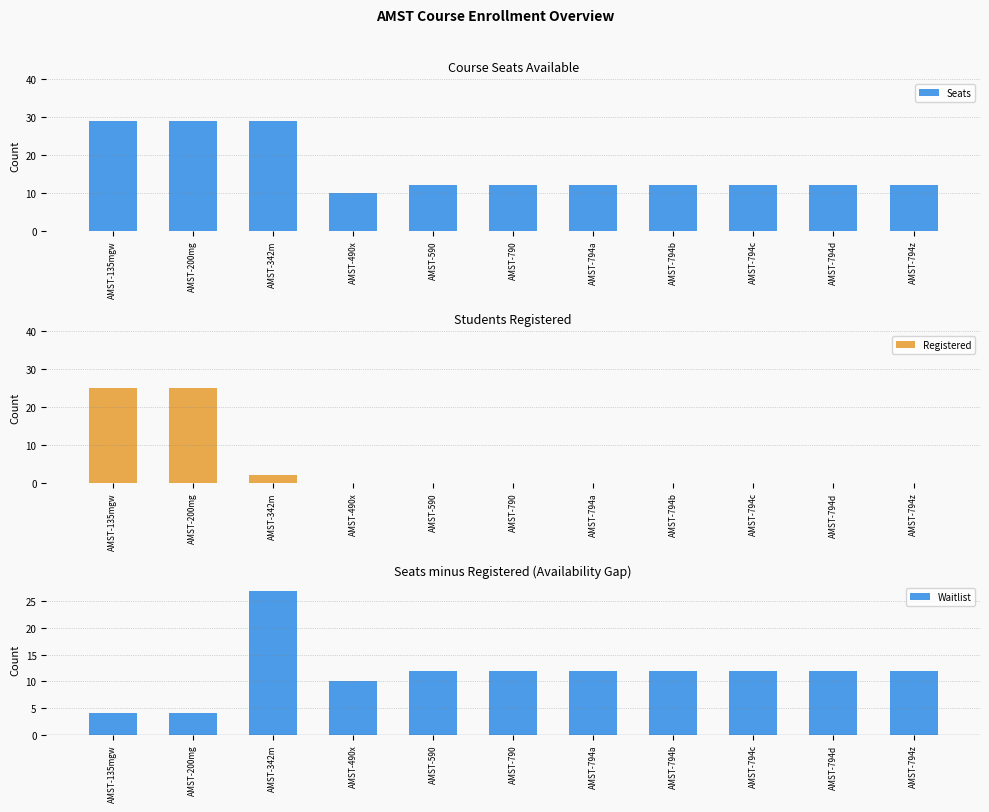

List the series in order of their peak value, lowest first.

Registered, Waitlist, Seats